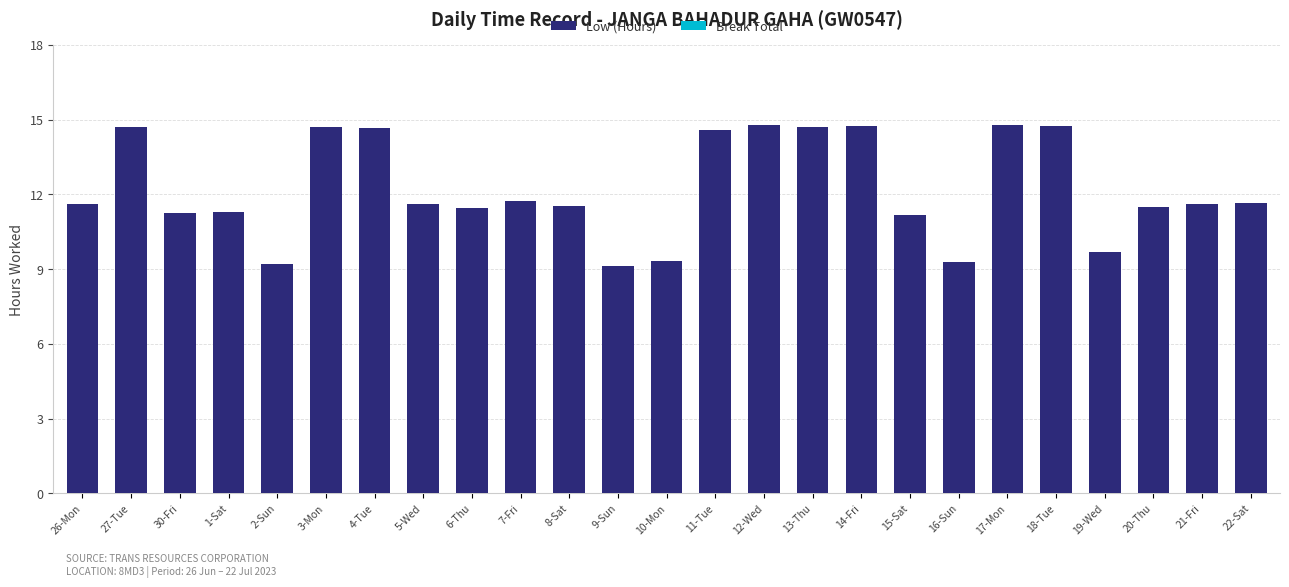

Is it true that the value at 22-Sat is 11.7?

True